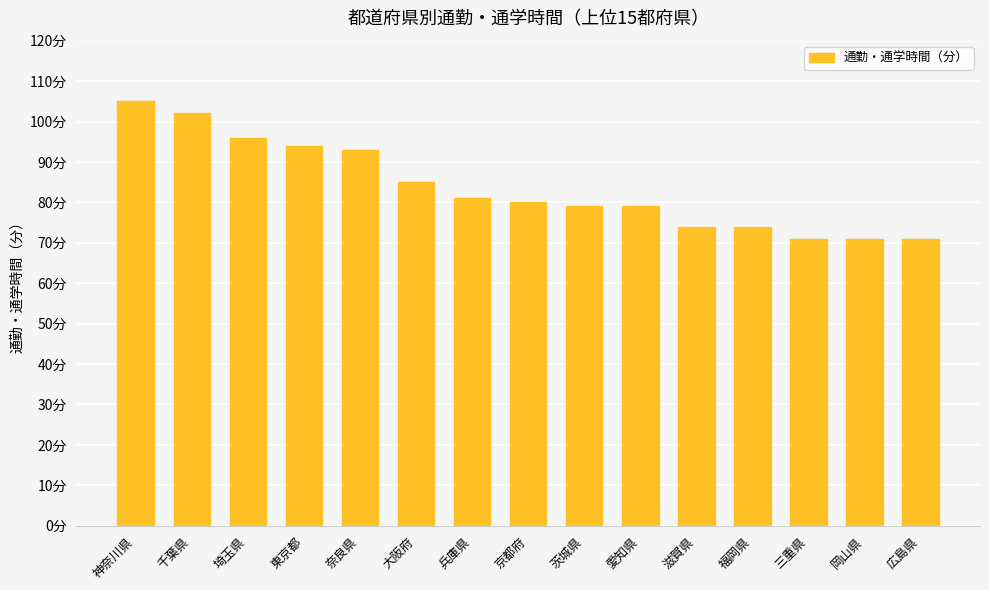

Are the bars horizontal?

No